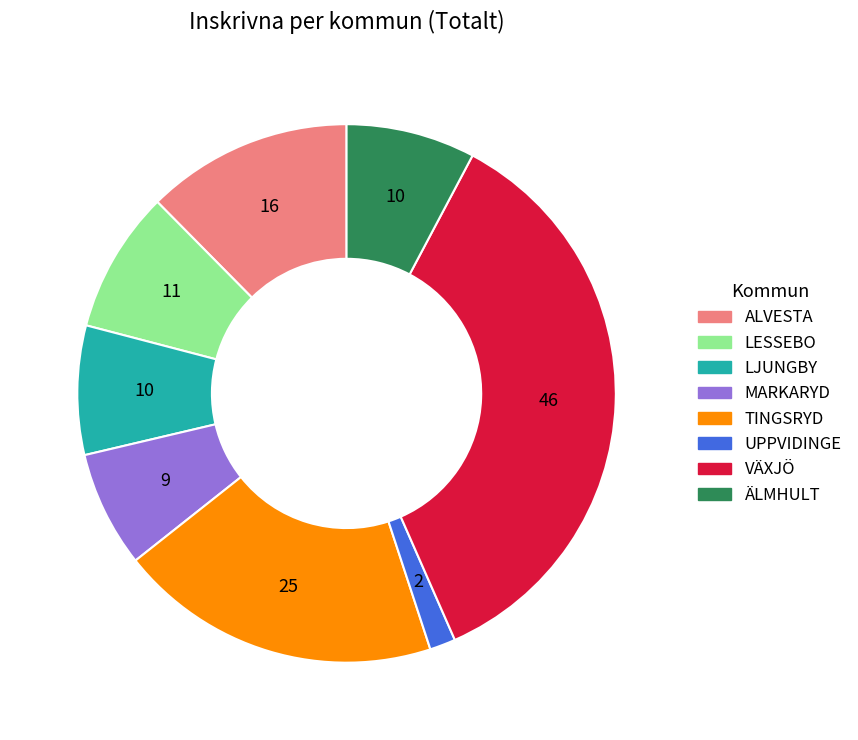

Is it true that MARKARYD is 7% of the pie?

True